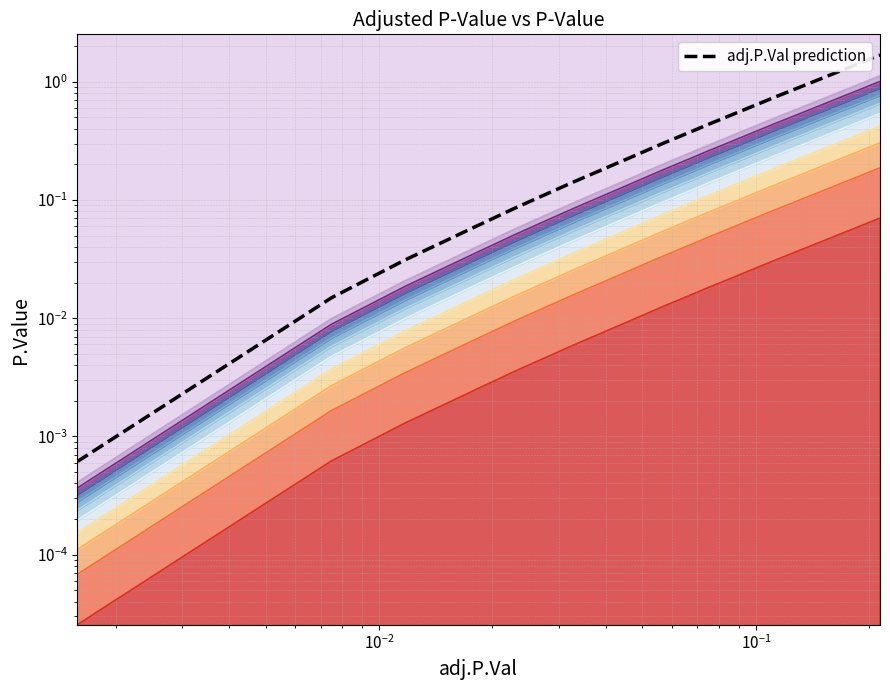

What is the value of the 19th point from the left?

1.7